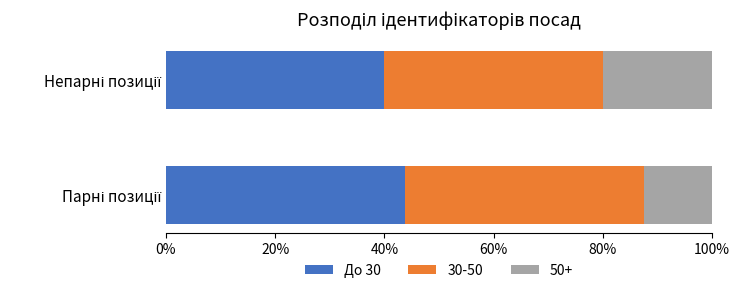

What are all the series names shown in the legend?

До 30, 30-50, 50+